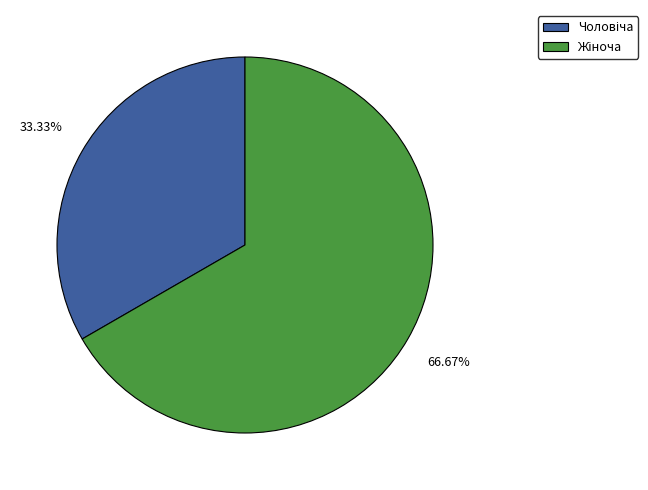

Is there any slice that represents more than half of the pie?

Yes